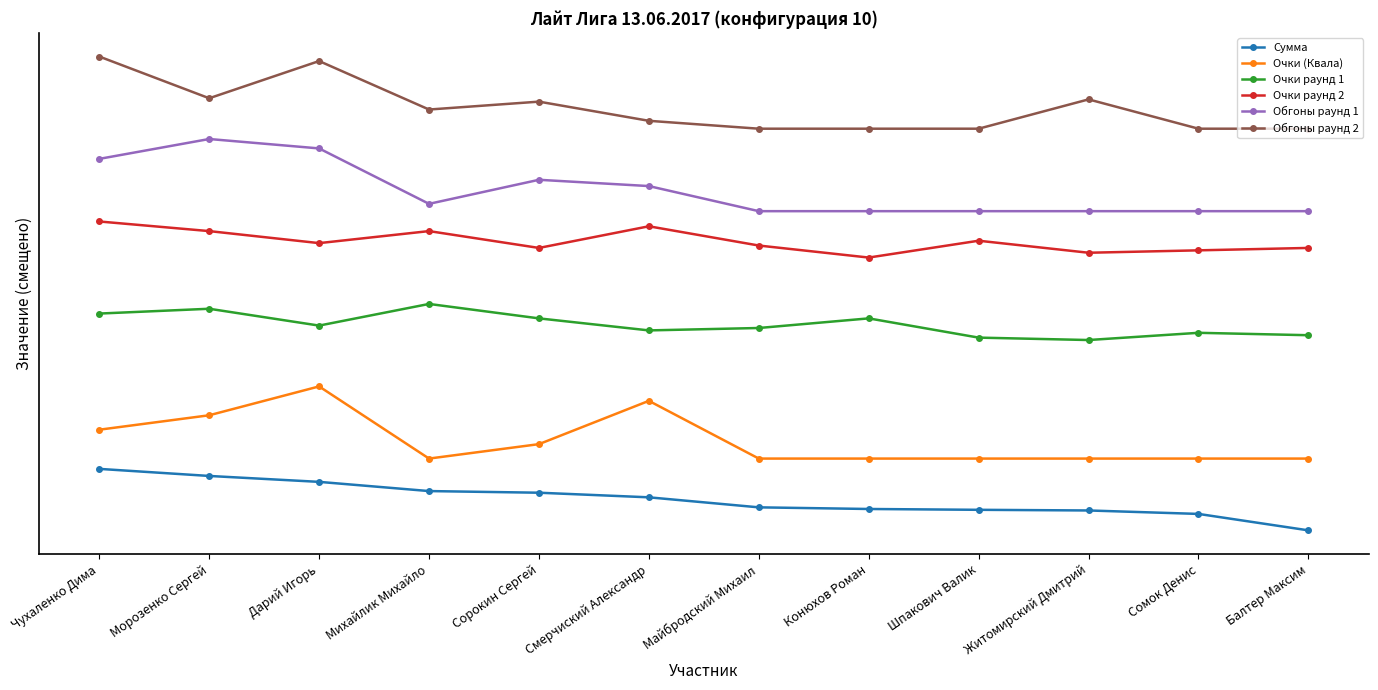

At which category does Обгоны раунд 2 reach its first local valley?

Морозенко Сергей